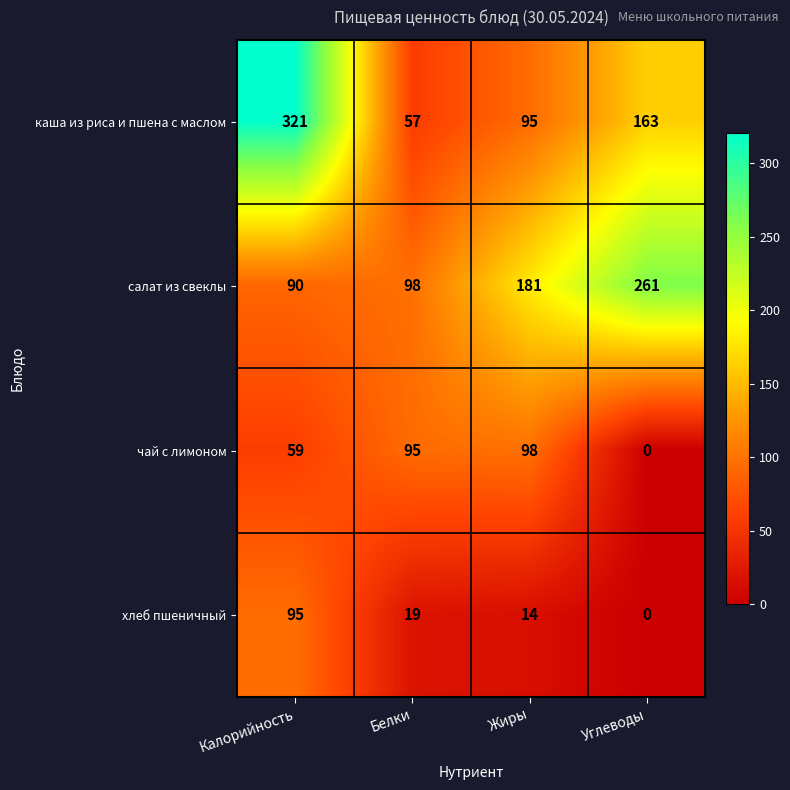

What is the difference between the highest and lowest values at Калорийность?

262